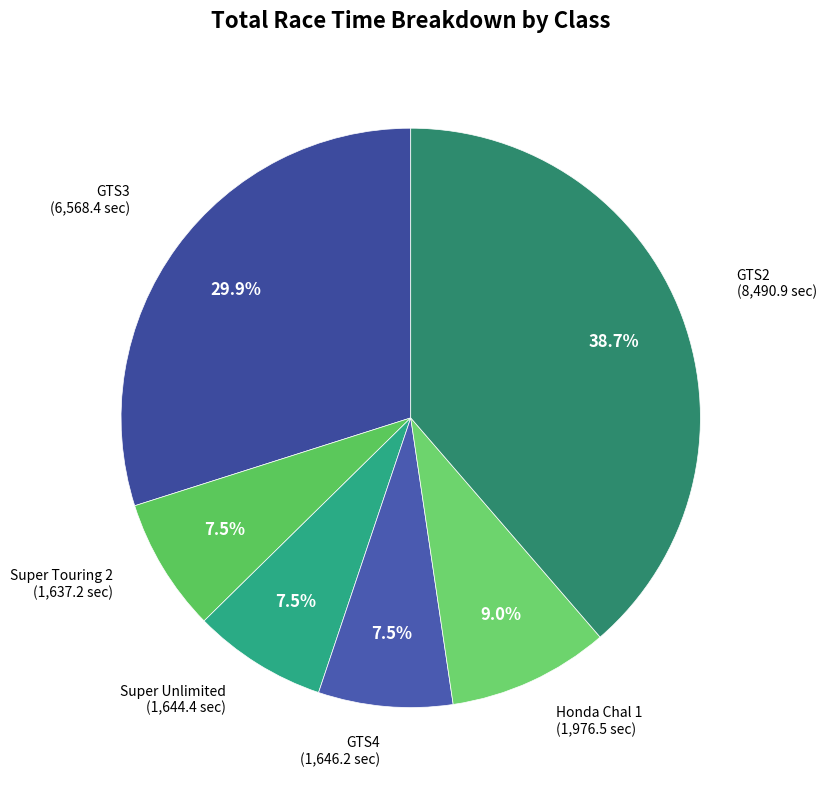

Does Honda Chal 1 represent more than half of the total?

No